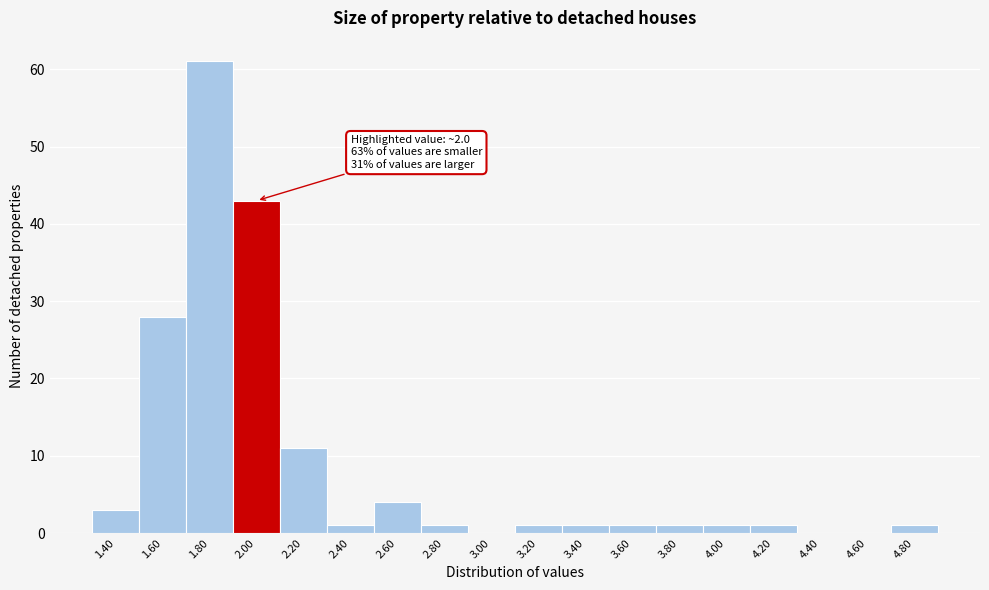

Reading left to right, what are all the values shown in this chart?

1.40=3	1.60=28	1.80=61	2.00=43	2.20=11	2.40=1	2.60=4	2.80=1	3.00=0	3.20=1	3.40=1	3.60=1	3.80=1	4.00=1	4.20=1	4.40=0	4.60=0	4.80=1